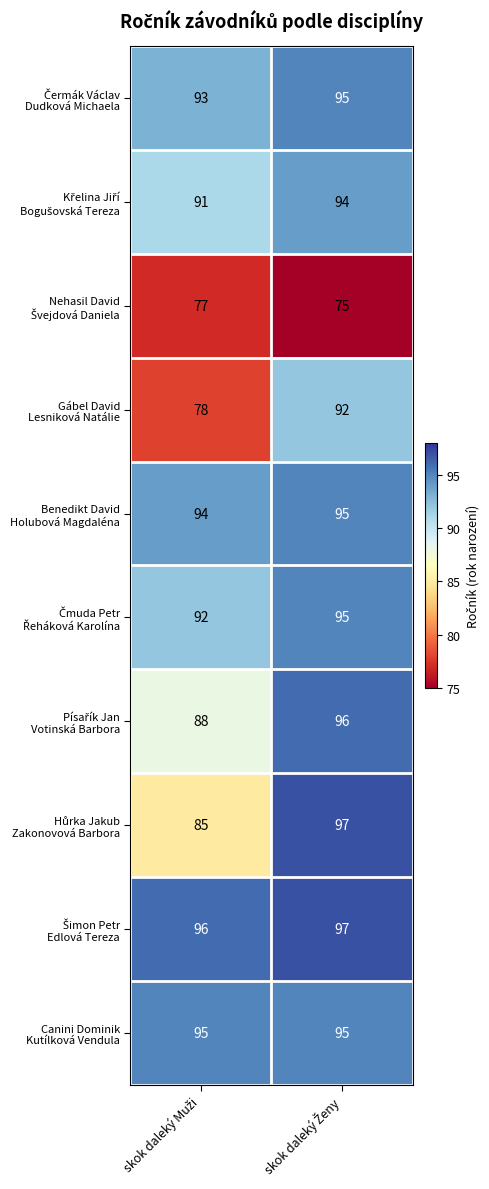

At how many categories does at least one series exceed 91?

2